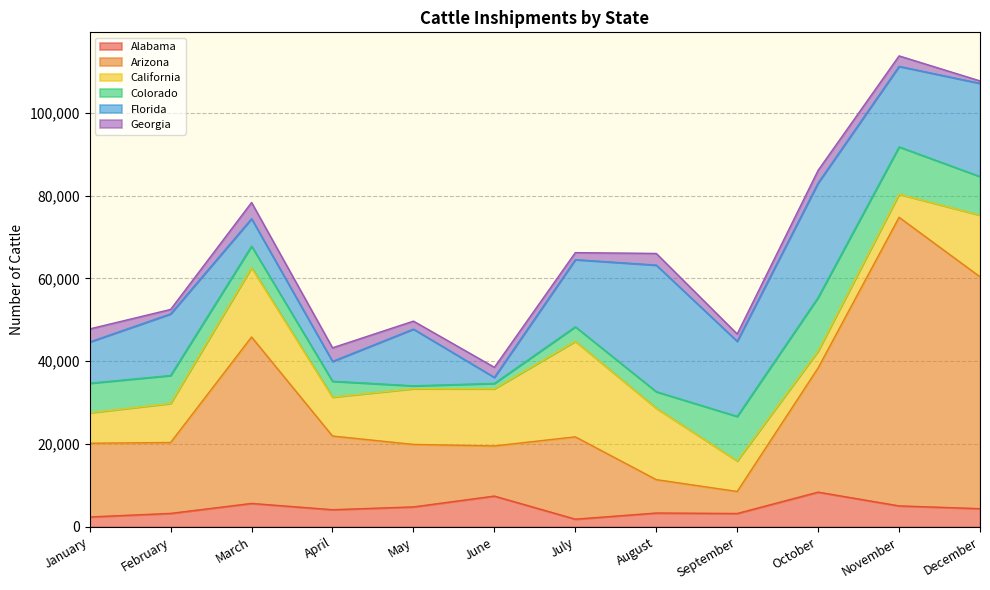

Which category has the lowest value across all series?

December